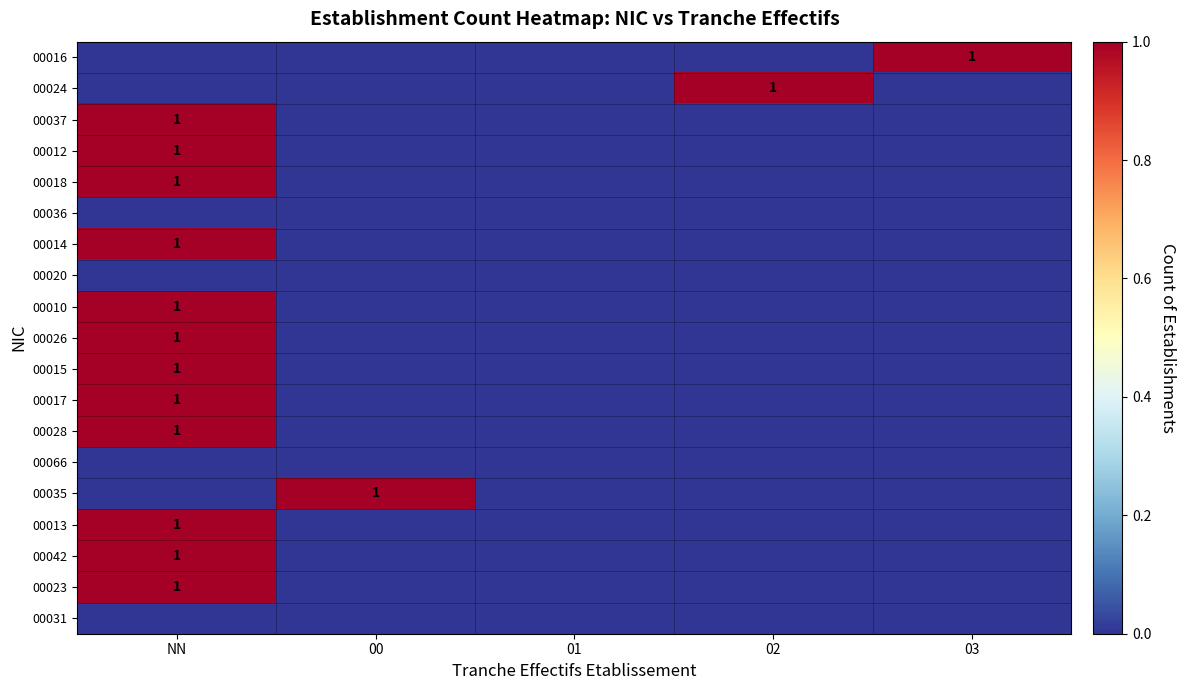

The 00037 series shows 0 at NN. True or false?

False